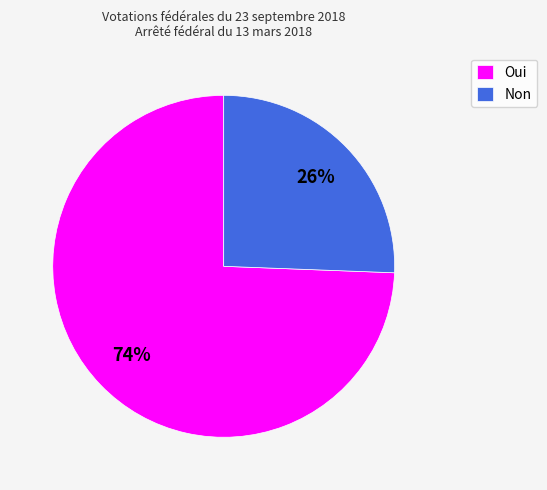

Which slice is the largest?

Oui